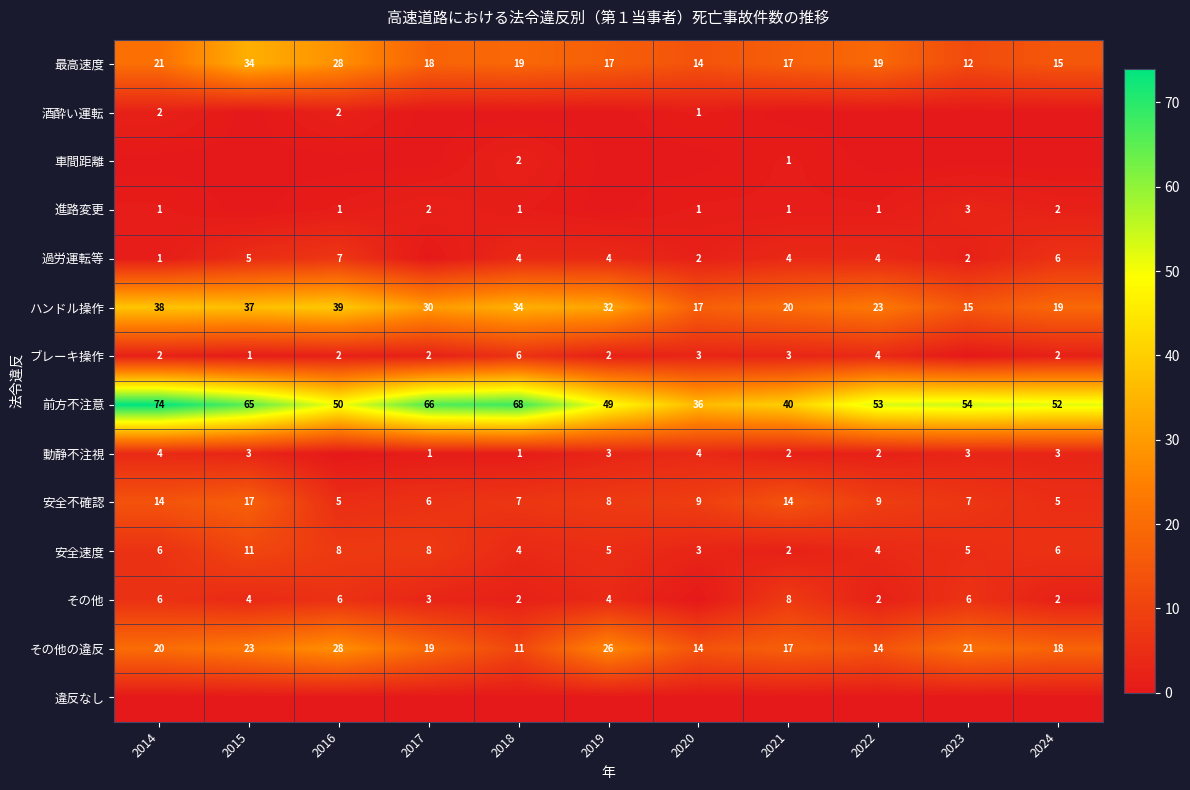

What is the sum of all 安全不確認 values?

101